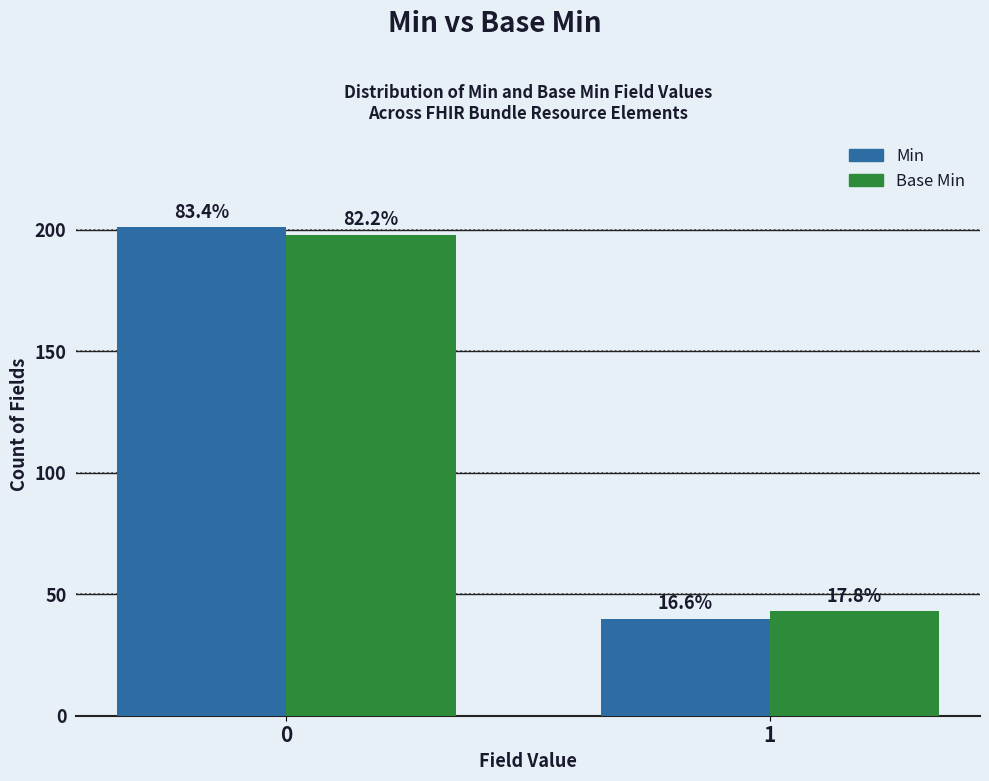

Which series changed the most between 0 and 1?

Min